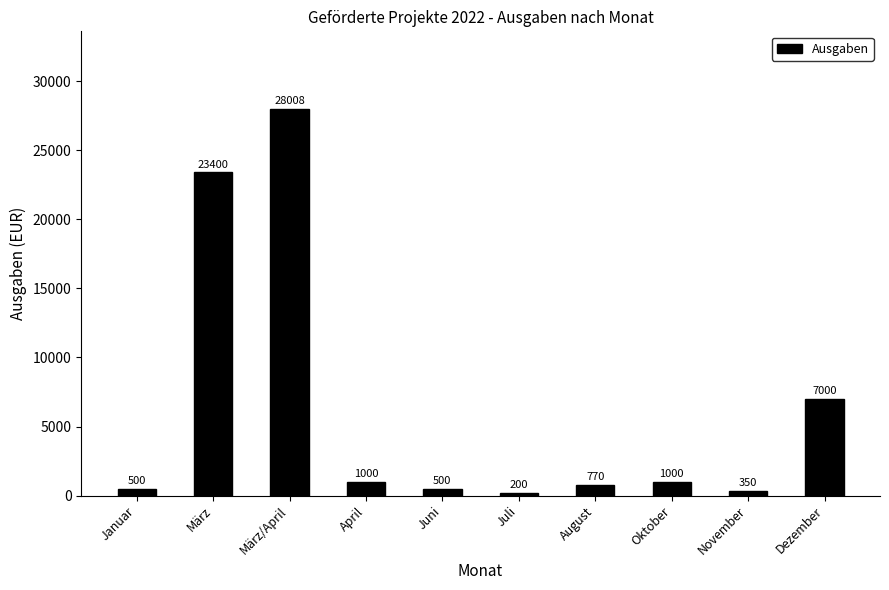

What is the difference between the maximum and minimum values?

27808